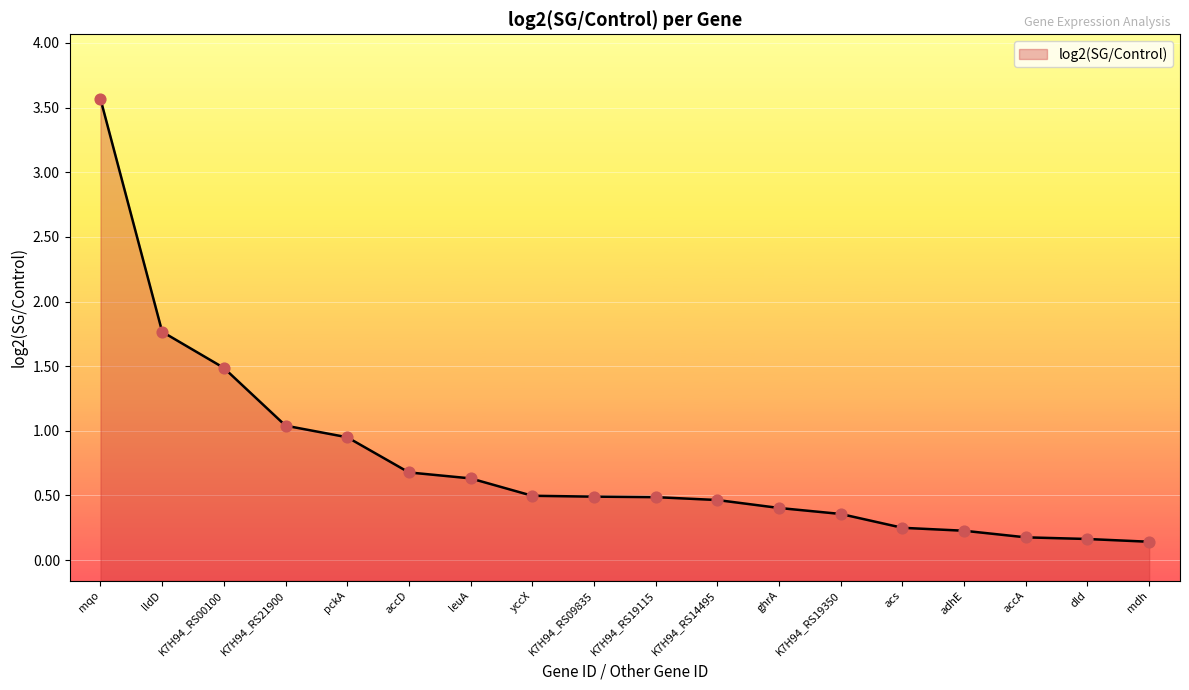

Which has a higher value, dld or K7H94_RS19350?

K7H94_RS19350